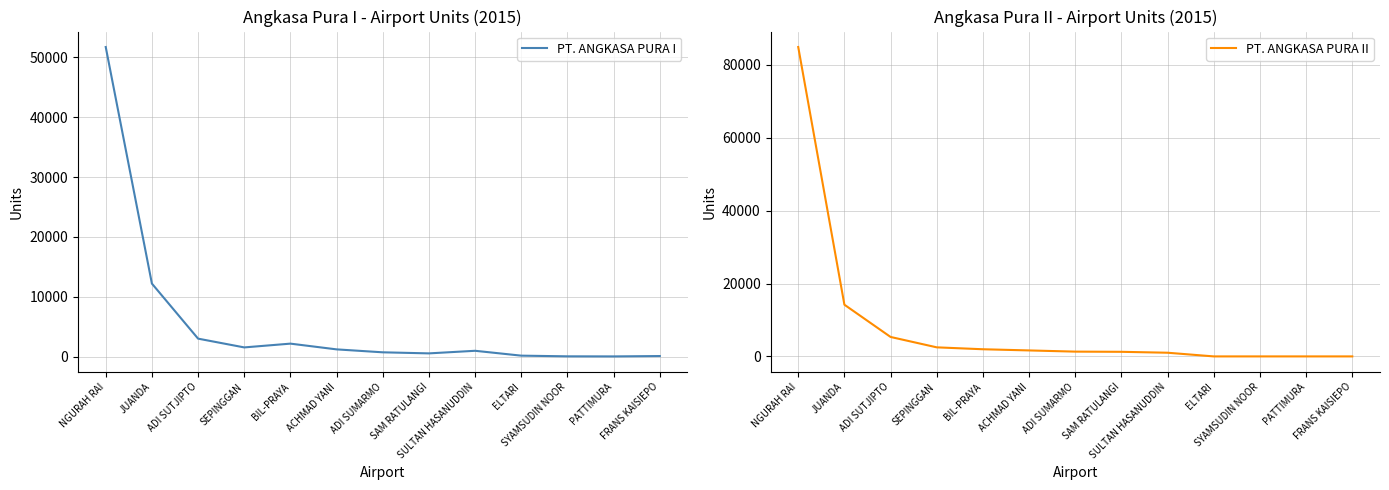

The value of PT. ANGKASA PURA I at JUANDA is 12198. True or false?

True